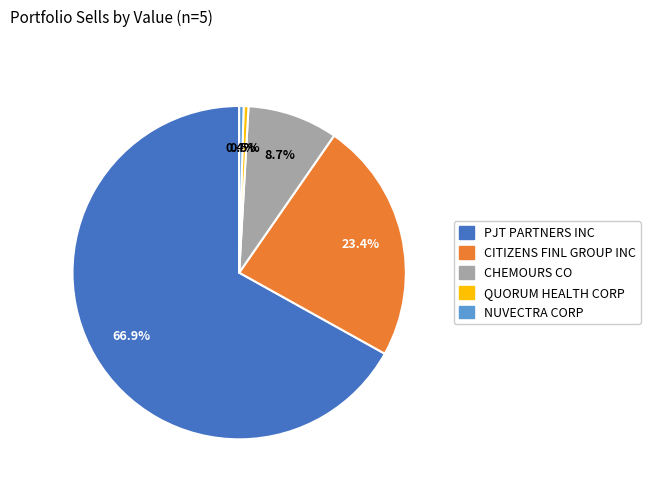

Which has a higher value, NUVECTRA CORP or CITIZENS FINL GROUP INC?

CITIZENS FINL GROUP INC